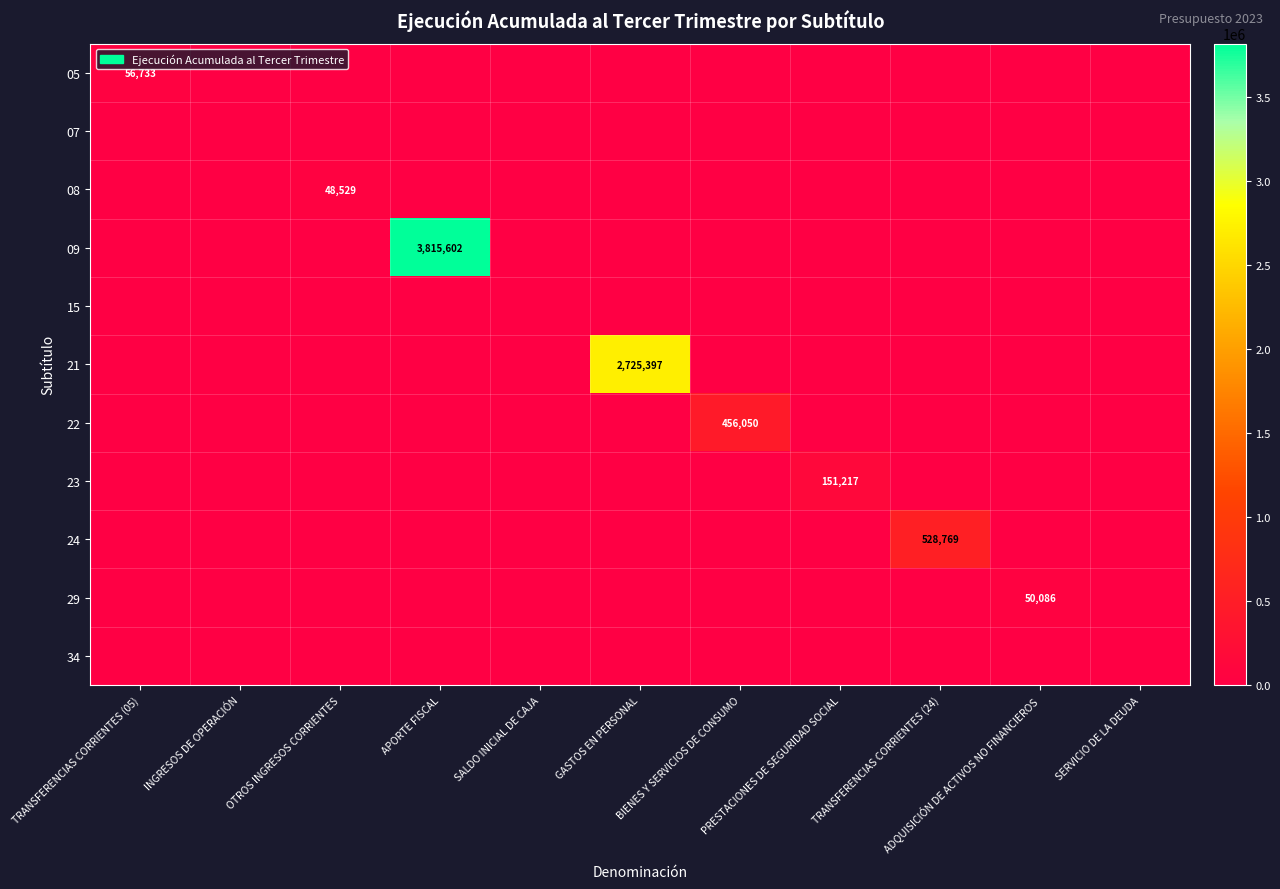

How many categories are shown in the chart?

11